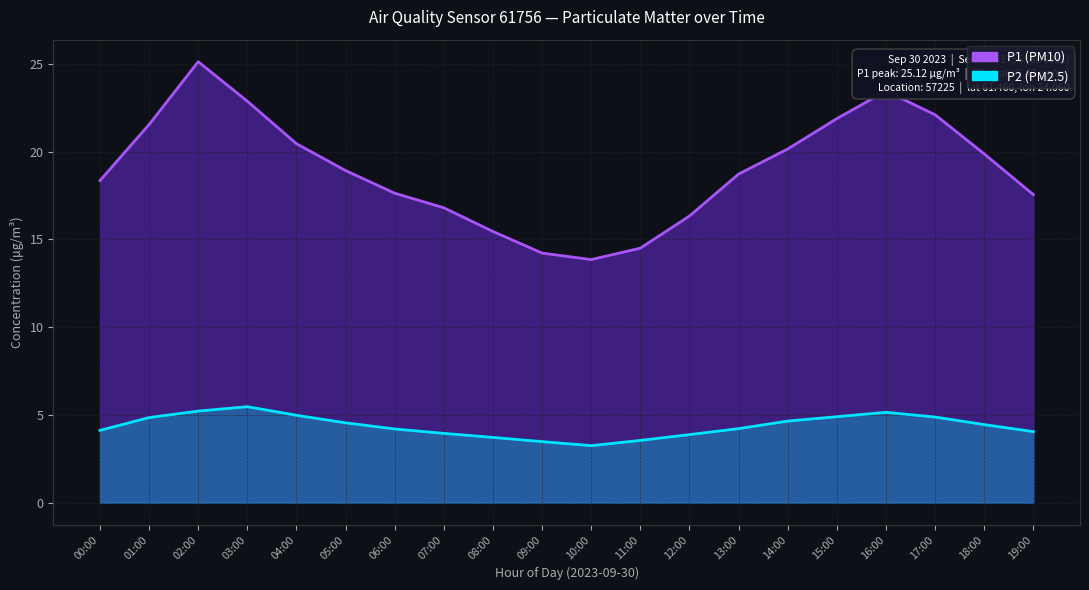

Does the chart have visible grid lines?

Yes